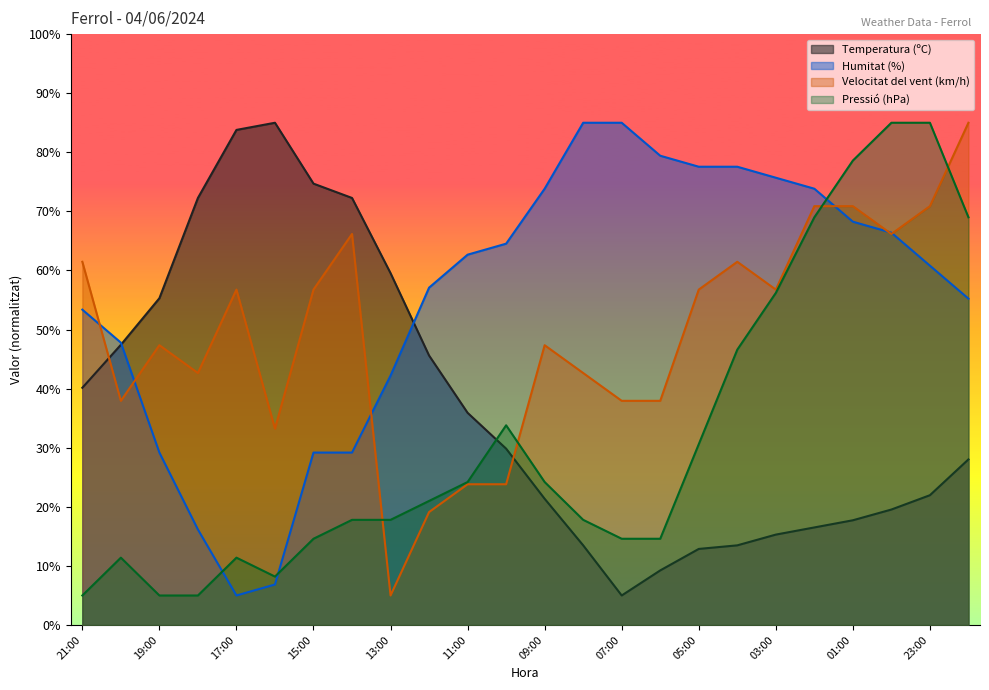

What is the minimum value shown in the chart?

5.0